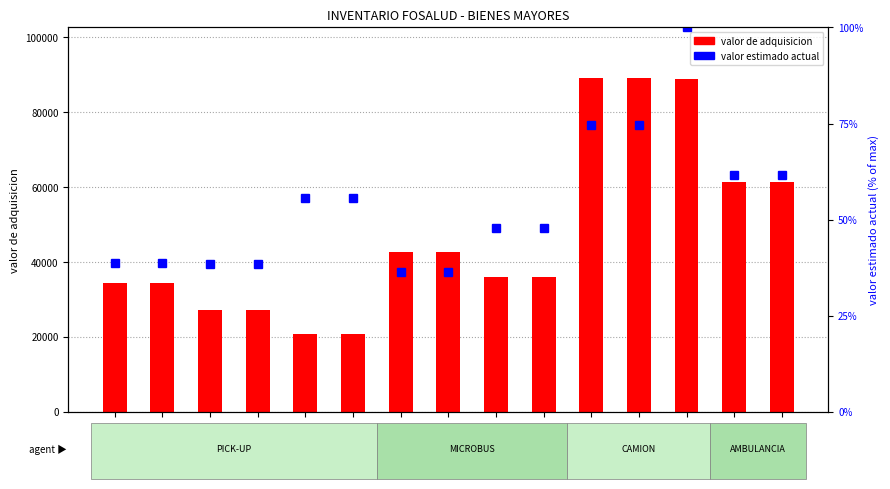

What is the difference between the valor estimado actual values at 105/2011-1 and 104/2011-2?

38.5